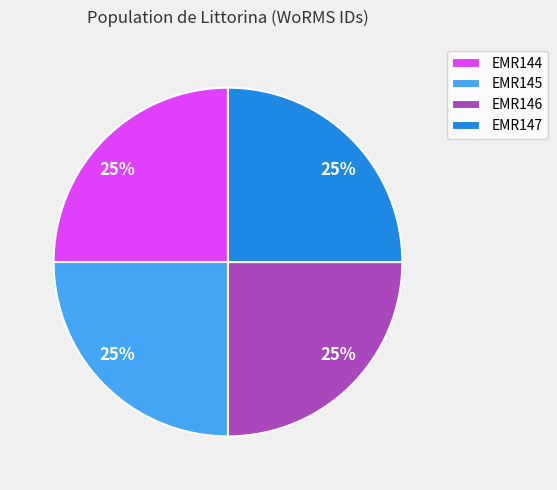

Count the number of slices in the pie.

4